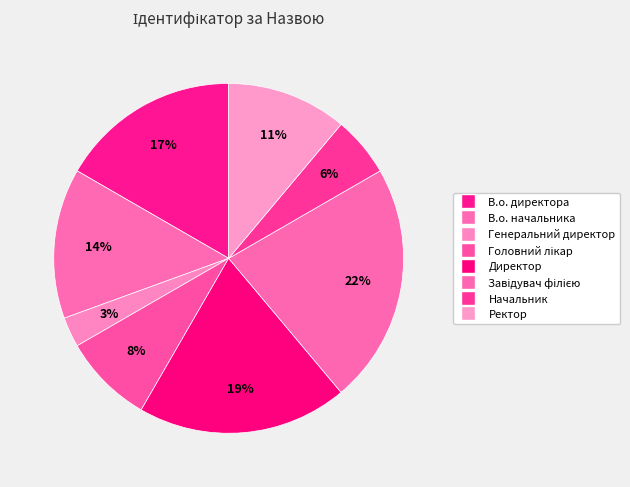

How many segments does this pie chart have?

8